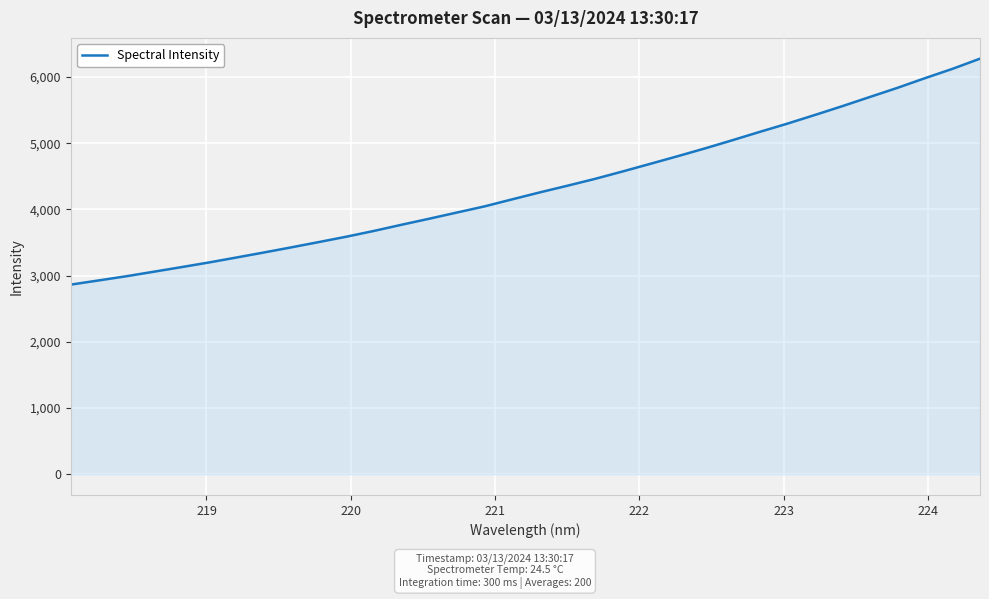

What is the minimum value shown in the chart?

2863.7